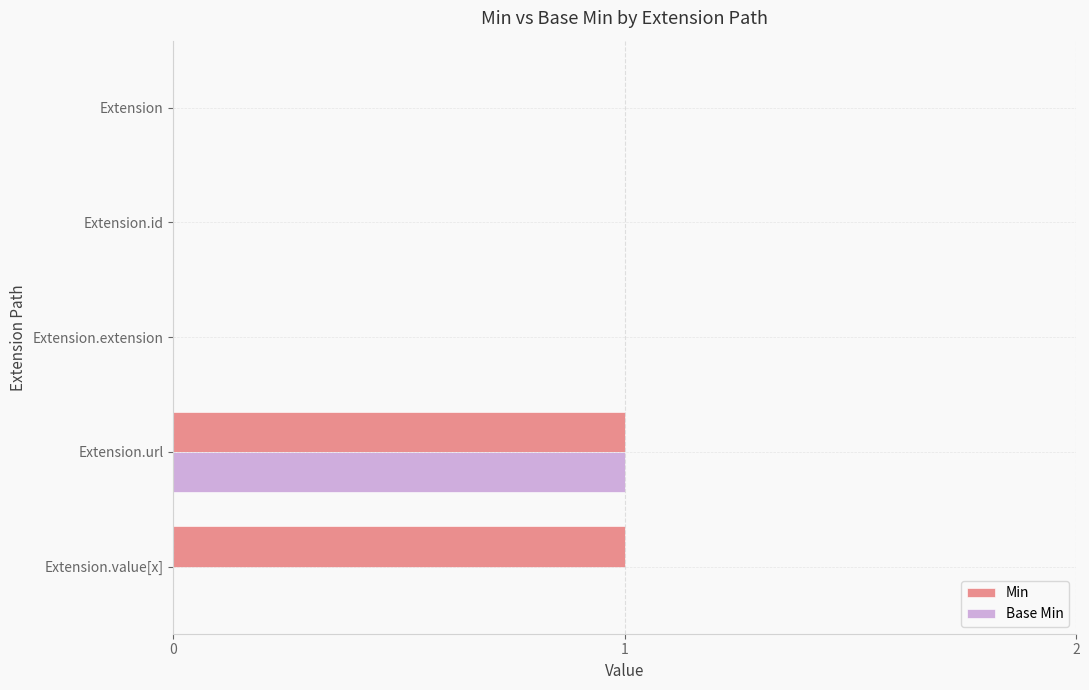

The Base Min series shows 2 at Extension.url. True or false?

False